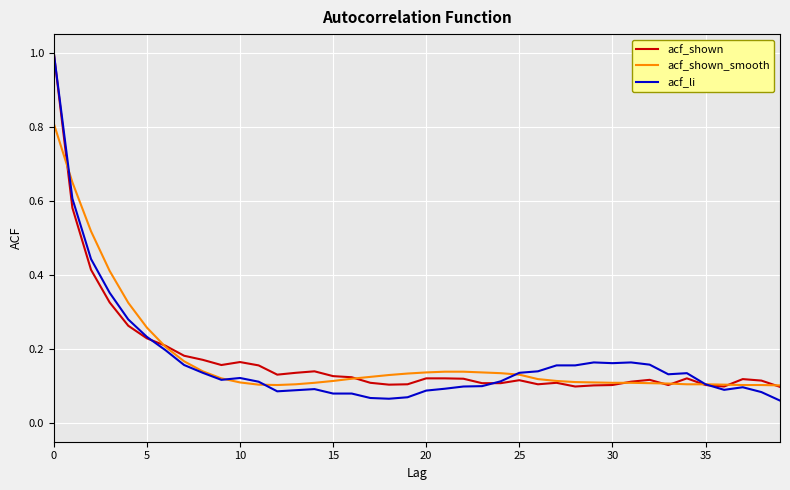

What is the sum of all acf_shown_smooth values?

7.1